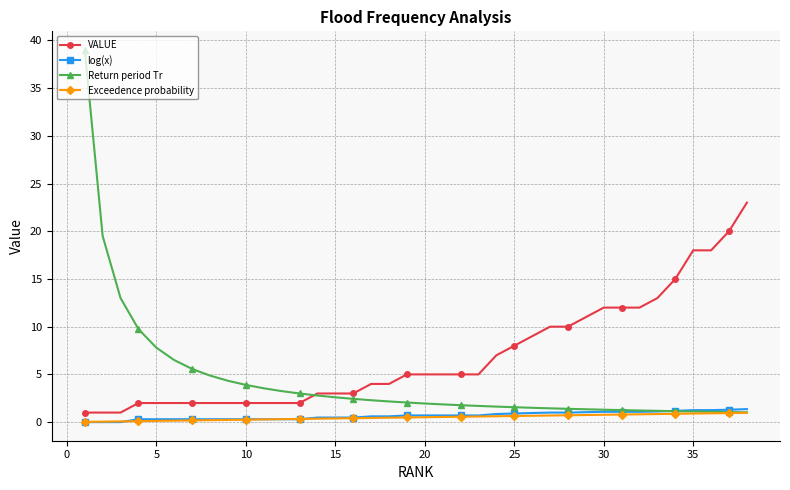

True or false: Exceedence probability and VALUE intersect in this chart.

False